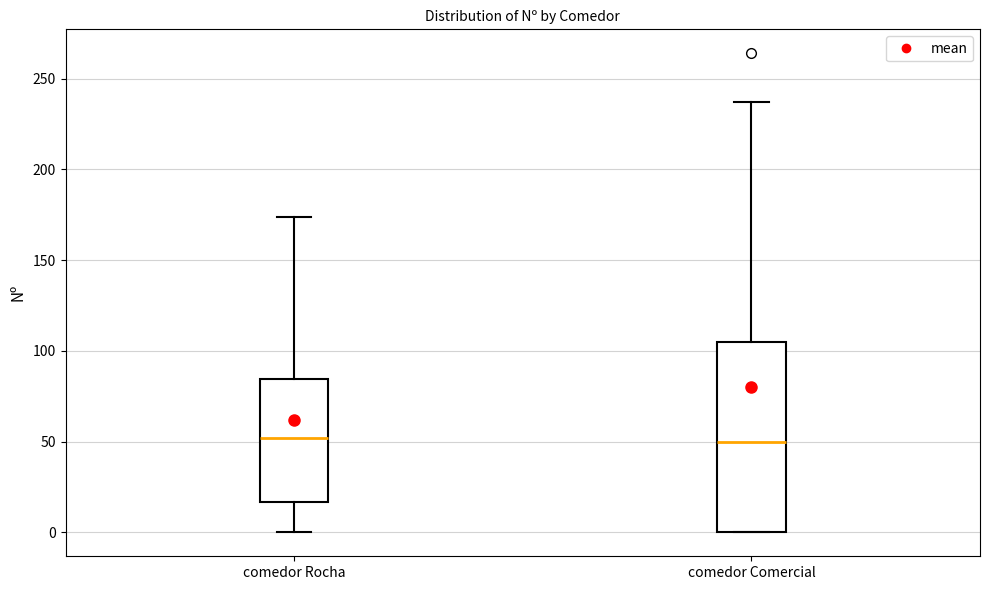

Reading left to right, read every box against the y-axis: the position of its median line, the range the box covers, and the ends of its whiskers. The values are not printed on the chart, so give them approximately, as read against the axis.

comedor Rocha: median 50, box 15 to 85, whiskers 0 to 175
comedor Comercial: median 50, box 0 to 105, whiskers 0 to 235